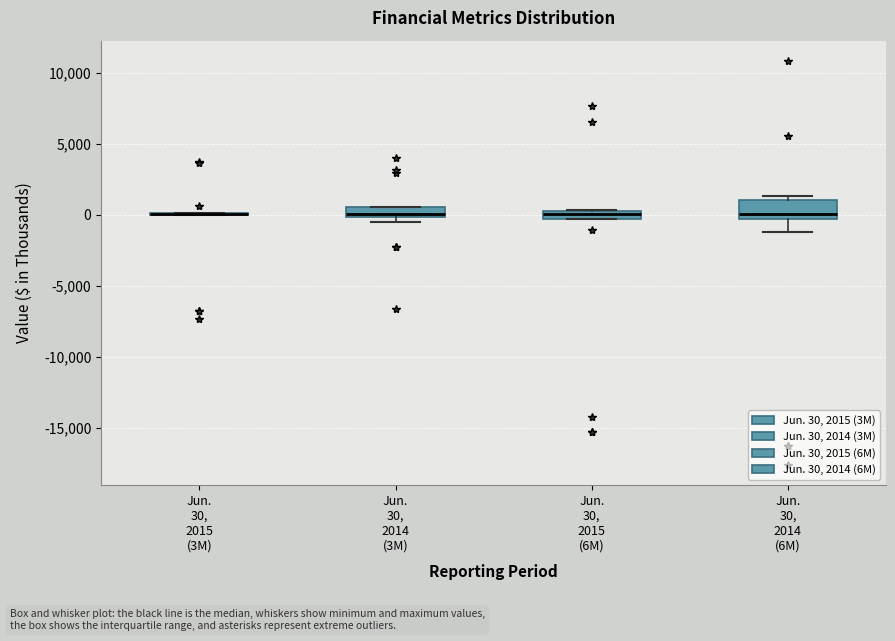

Where is the lower edge of the box for Jun. 30, 2015 (6M) on the y-axis? The values are not printed on the chart, so give them approximately, as read against the axis.

-500